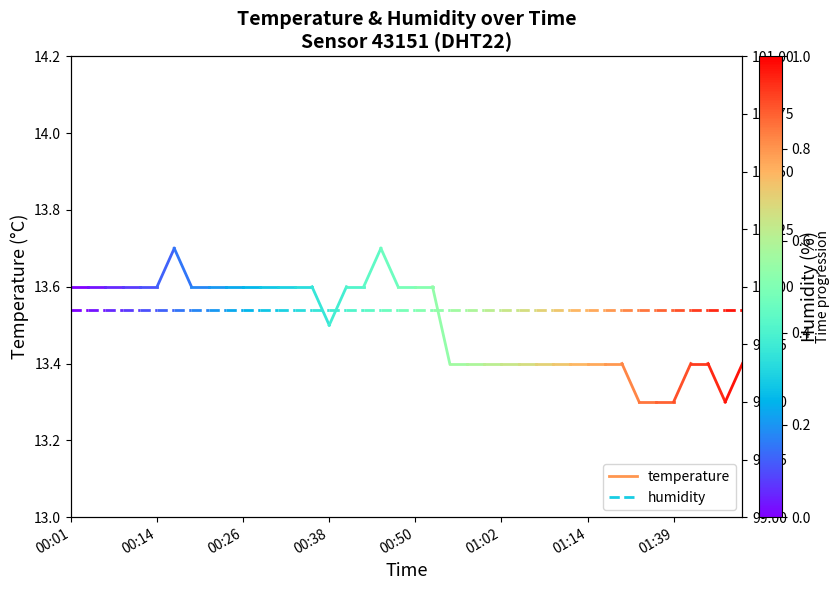

What is the sum of the temperature values at 00:14 and 00:01?

27.2